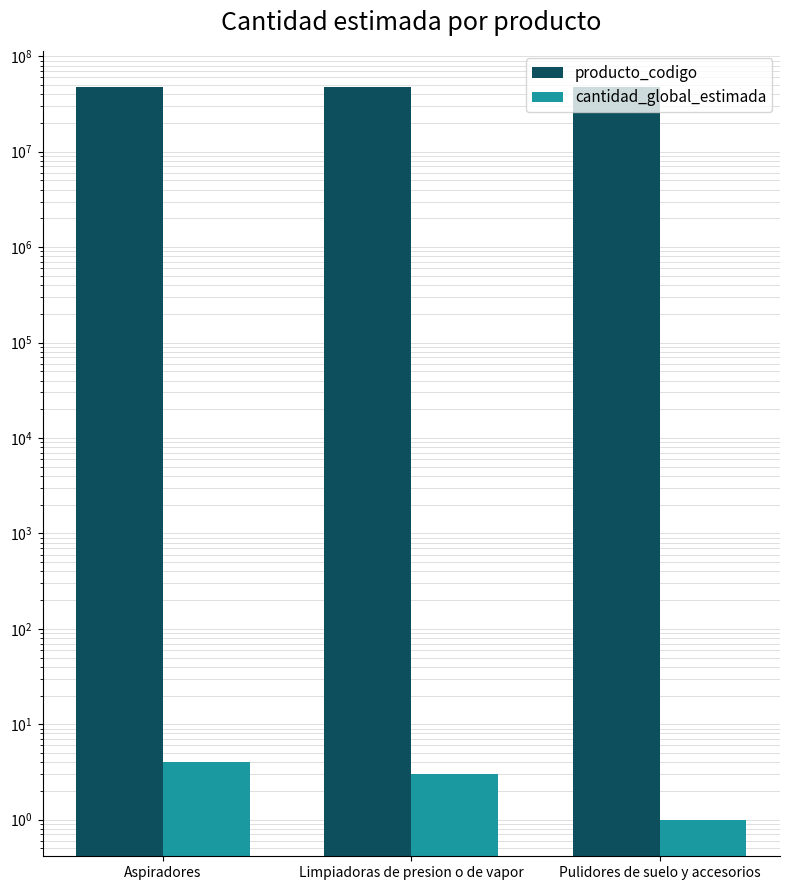

Reading left to right, what are all the values shown in this chart?

producto_codigo: 47121602	47121805	47121603
cantidad_global_estimada: 4	3	1